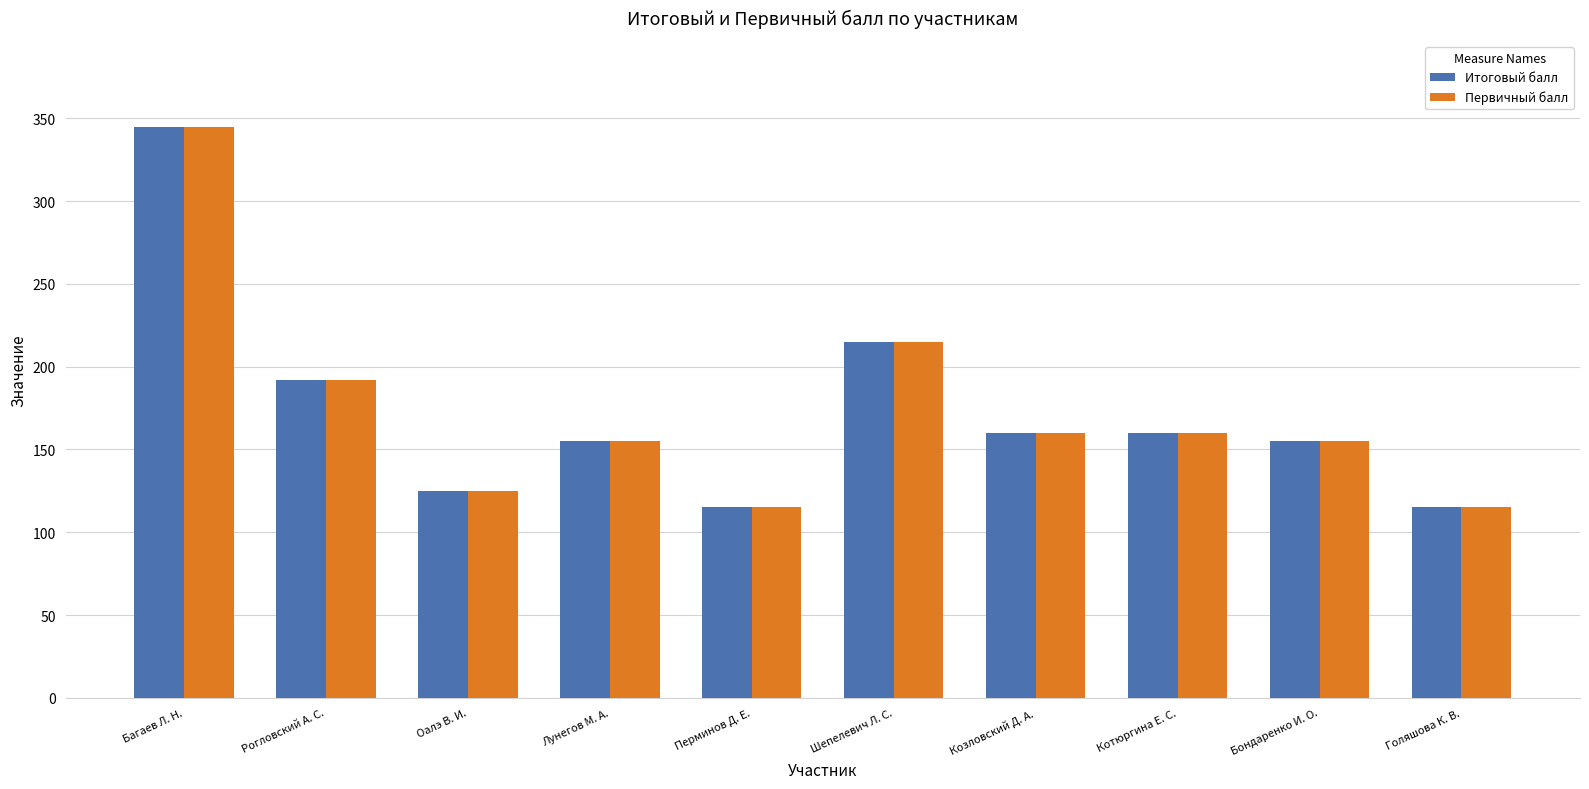

What are all the series names shown in the legend?

Итоговый балл, Первичный балл